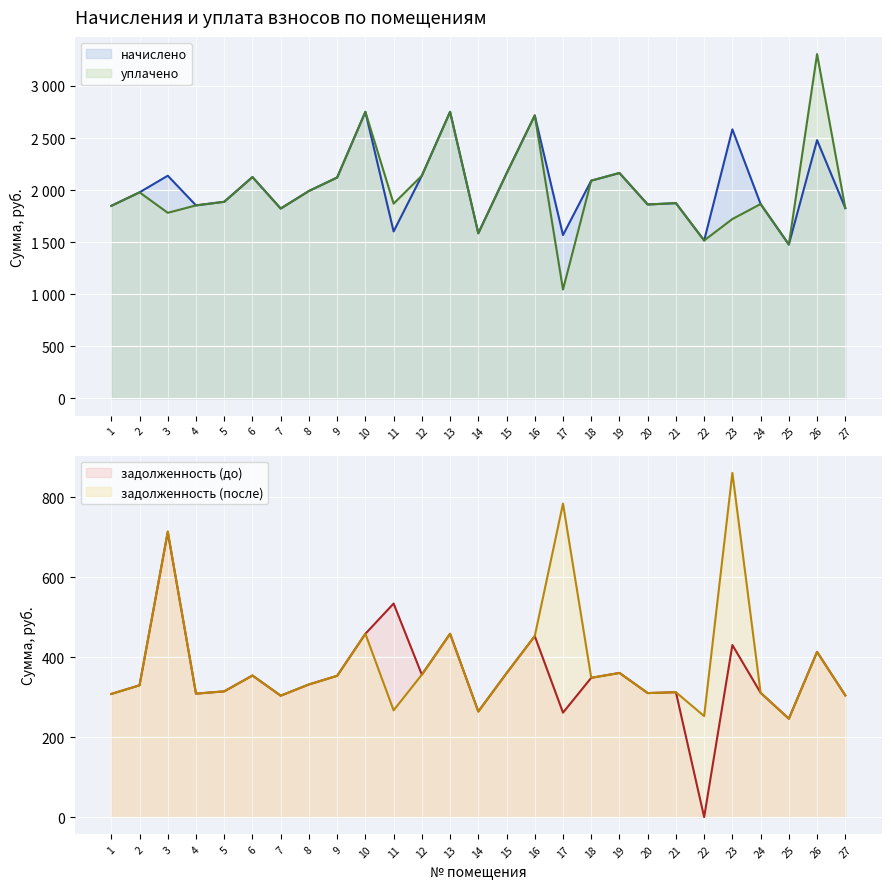

The value of задолженность (до) at 23 is 430.6. True or false?

True